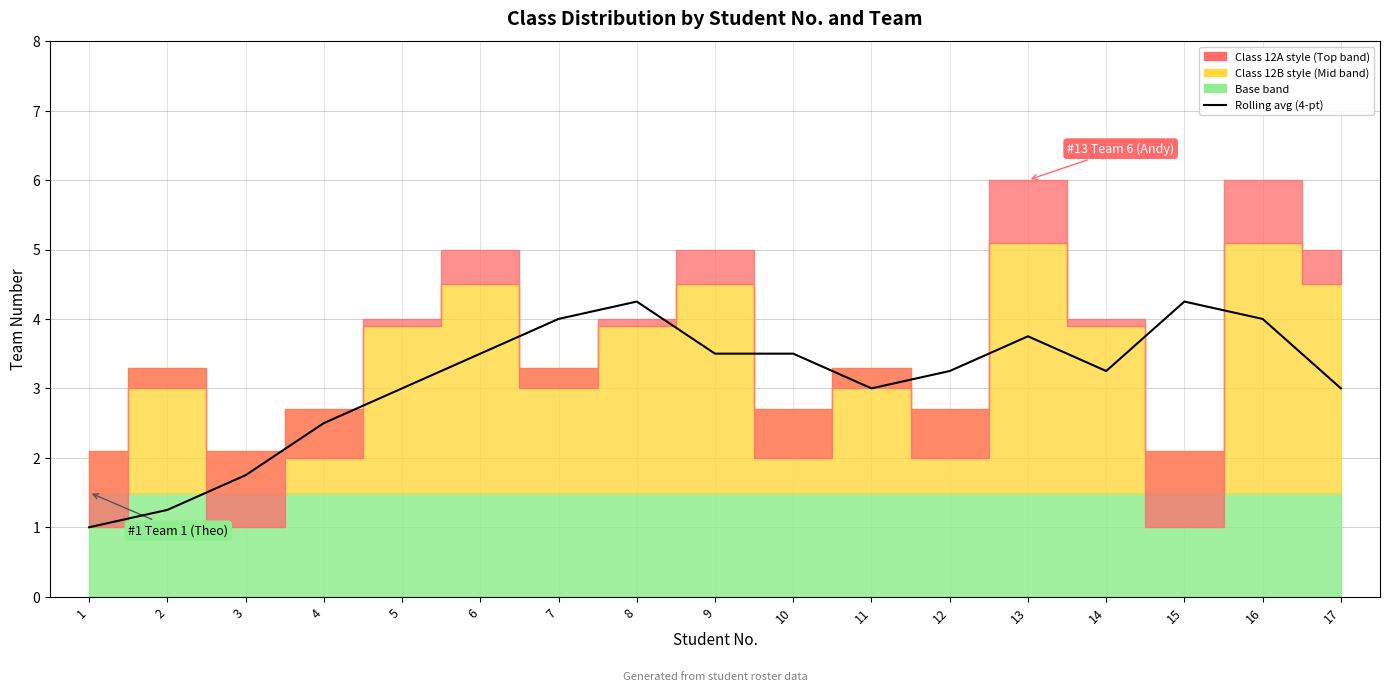

What is the difference between the second highest and second lowest values?

3.0